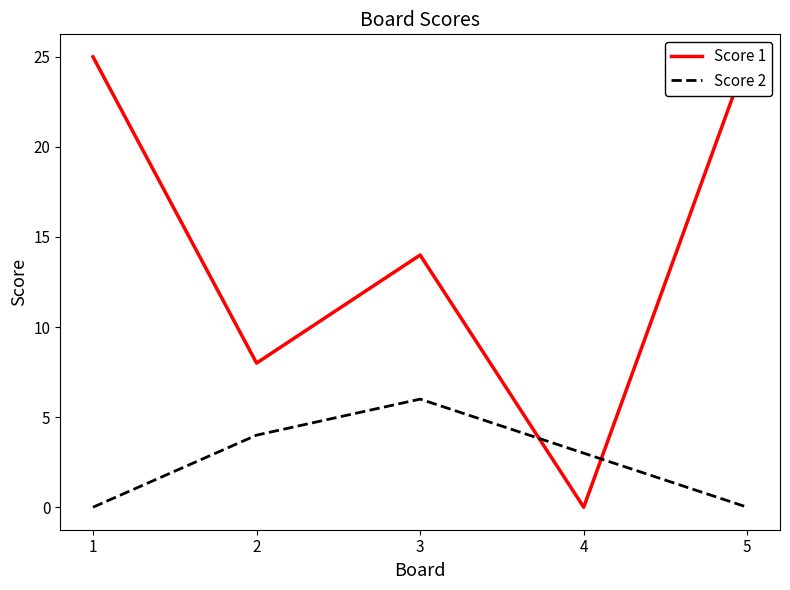

At which category does the chart reach its minimum across all series?

4